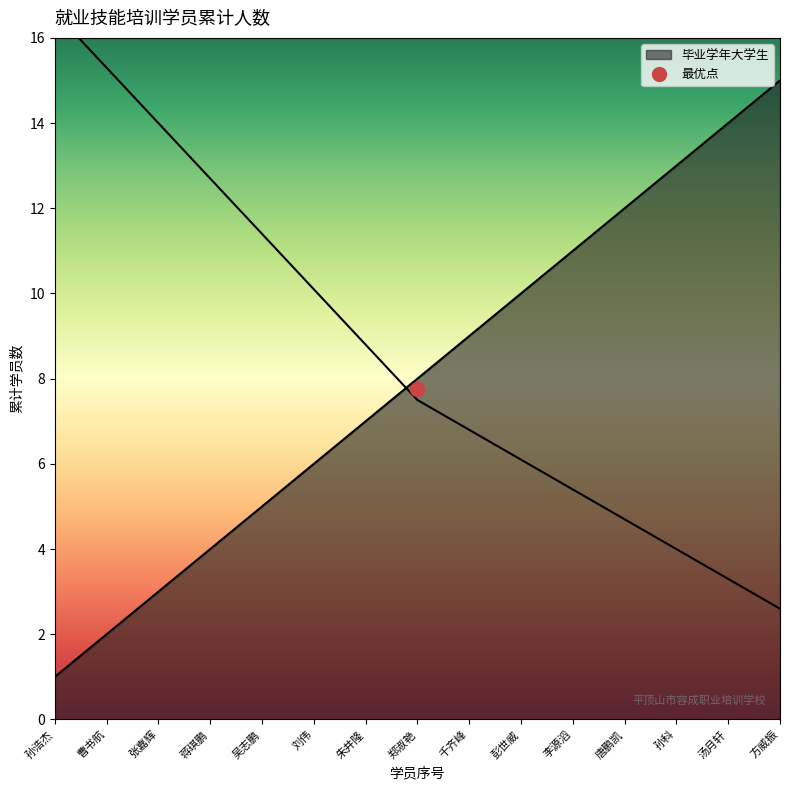

The chart shows a value of 4 at 李源滔. True or false?

False